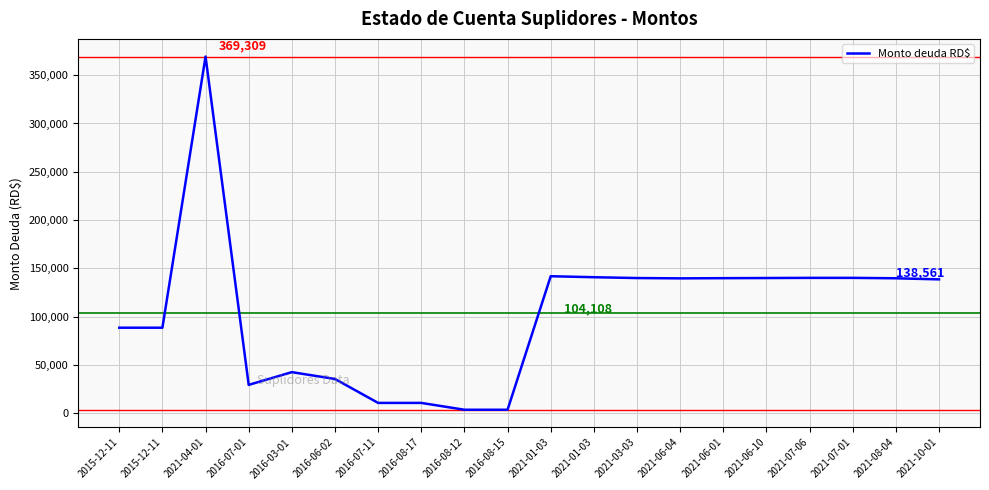

Does the chart have visible grid lines?

Yes